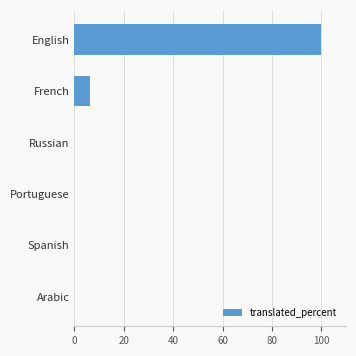

What is the sum of the values at French and Russian?

6.2